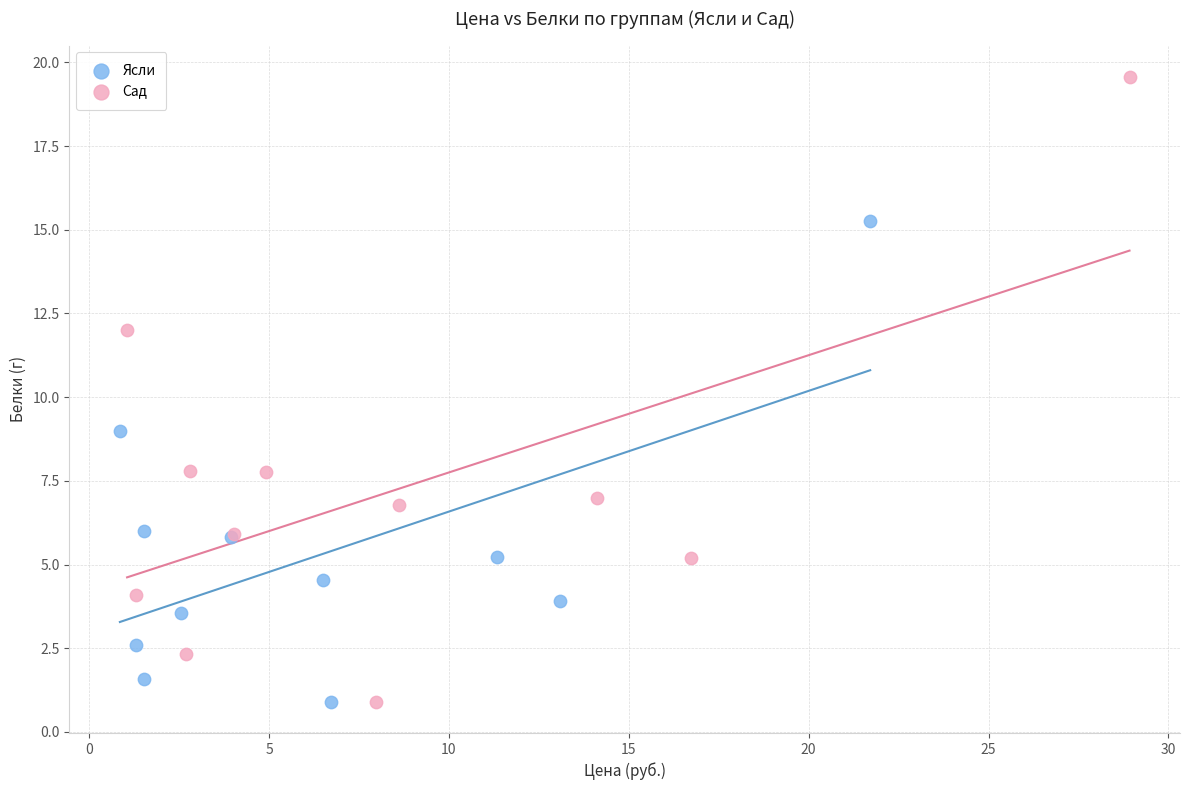

Which series has the largest Y range (max minus min)?

Сад